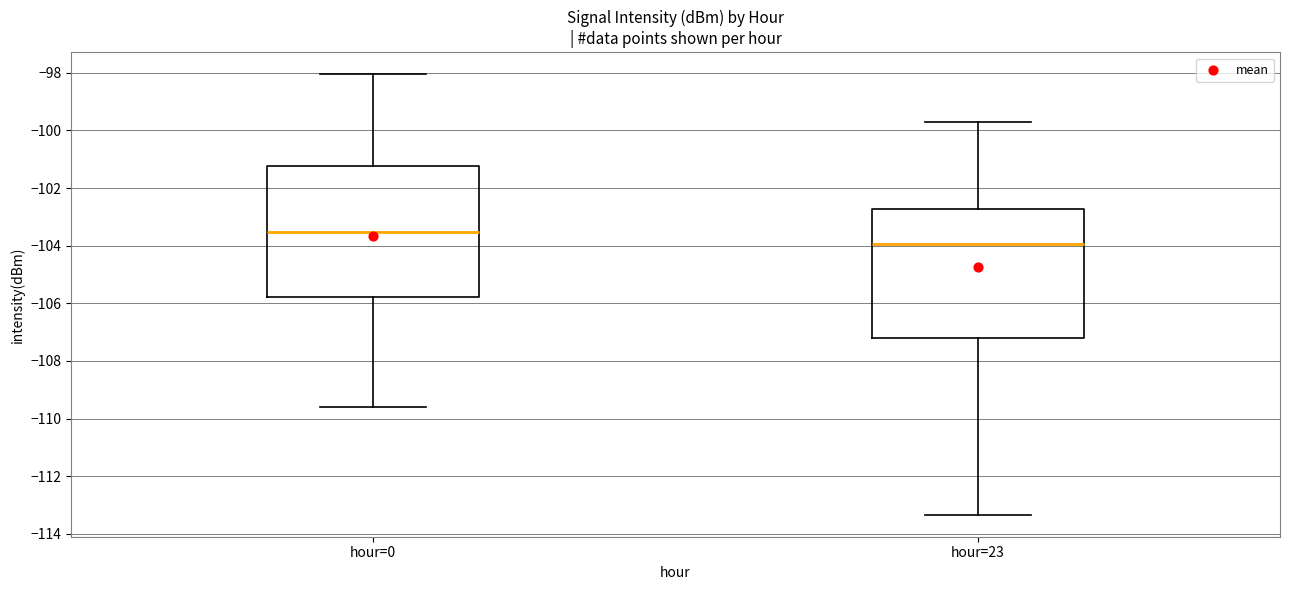

Reading left to right, read every box against the y-axis: the position of its median line, the range the box covers, and the ends of its whiskers. The values are not printed on the chart, so give them approximately, as read against the axis.

hour=0: median -103.6, box -105.8 to -101.2, whiskers -109.6 to -98.0
hour=23: median -104.0, box -107.2 to -102.8, whiskers -113.4 to -99.6